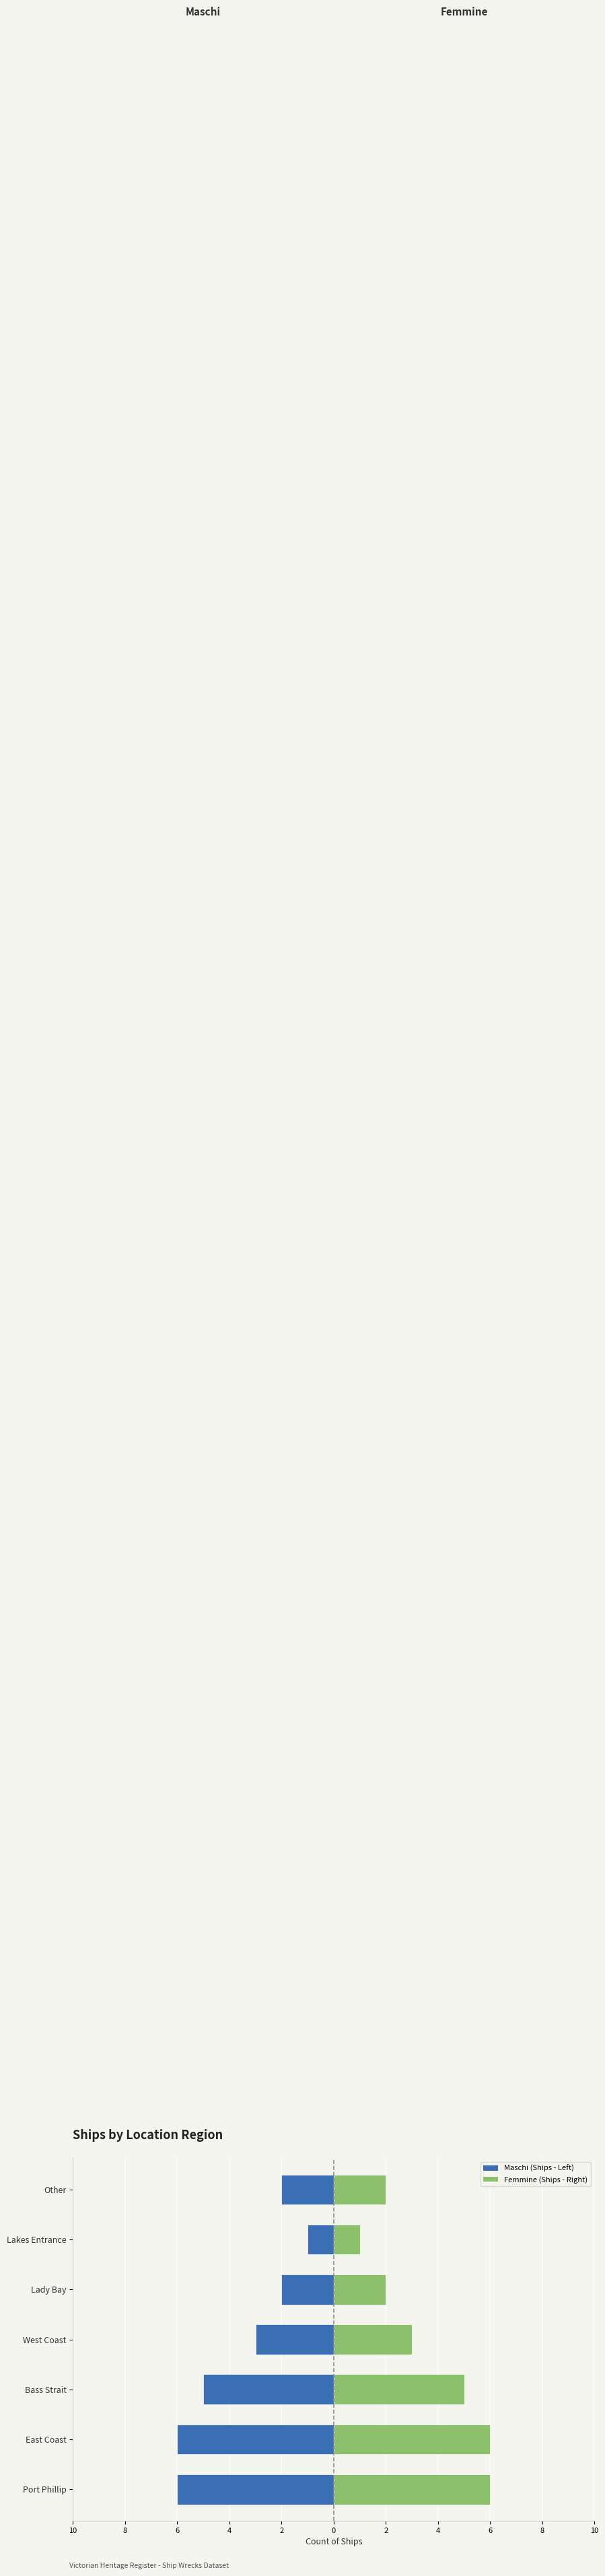

Which has a higher value, Other or Lady Bay?

Other